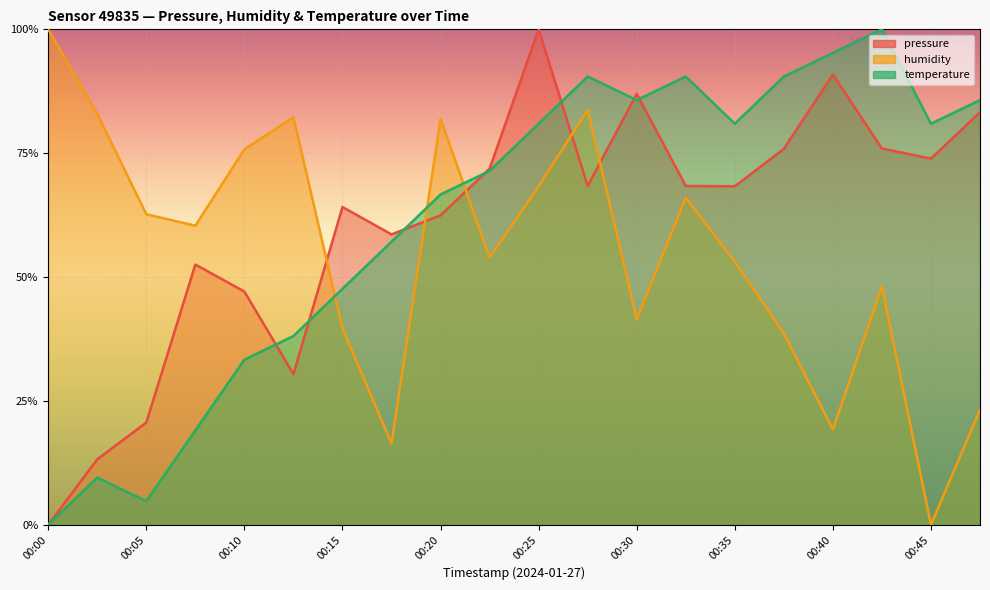

What are all the series names shown in the legend?

pressure, humidity, temperature